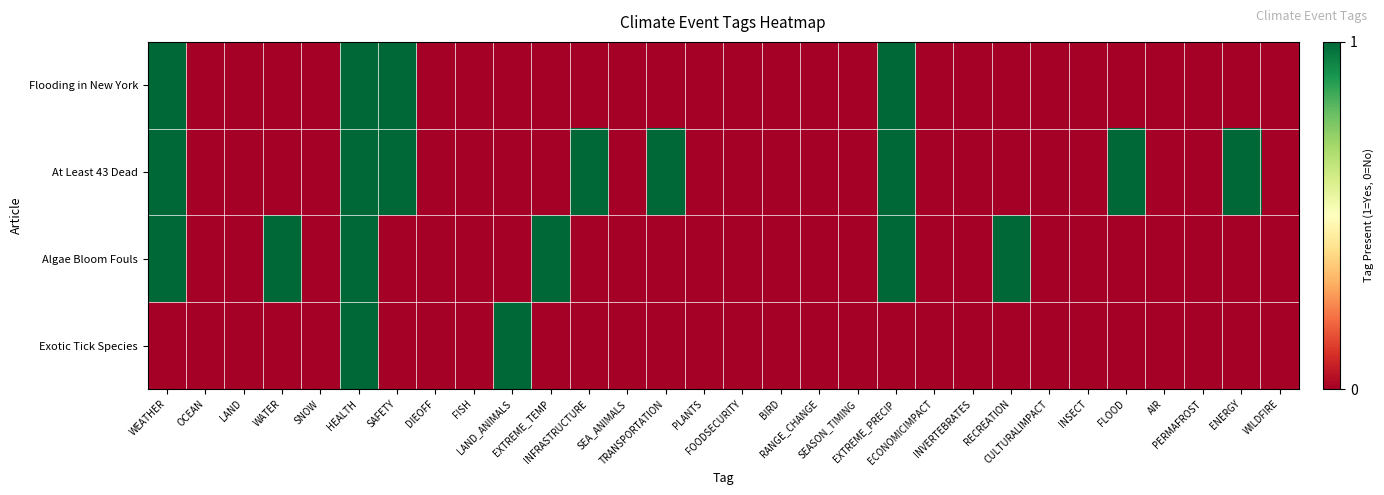

At how many categories does at least one series exceed 0?

12